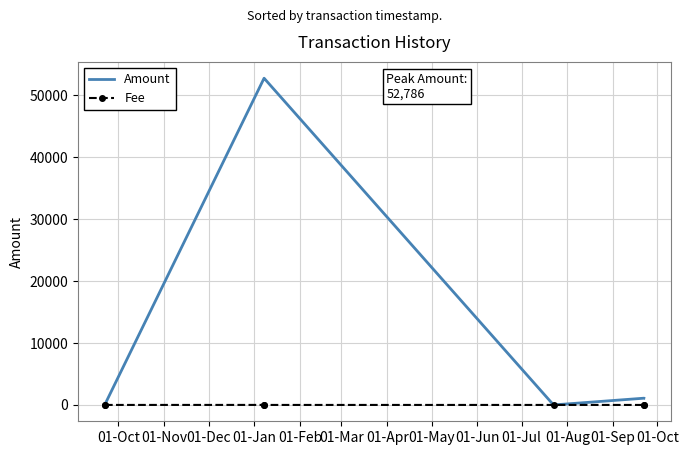

How many values in the Fee series exceed 1?

1